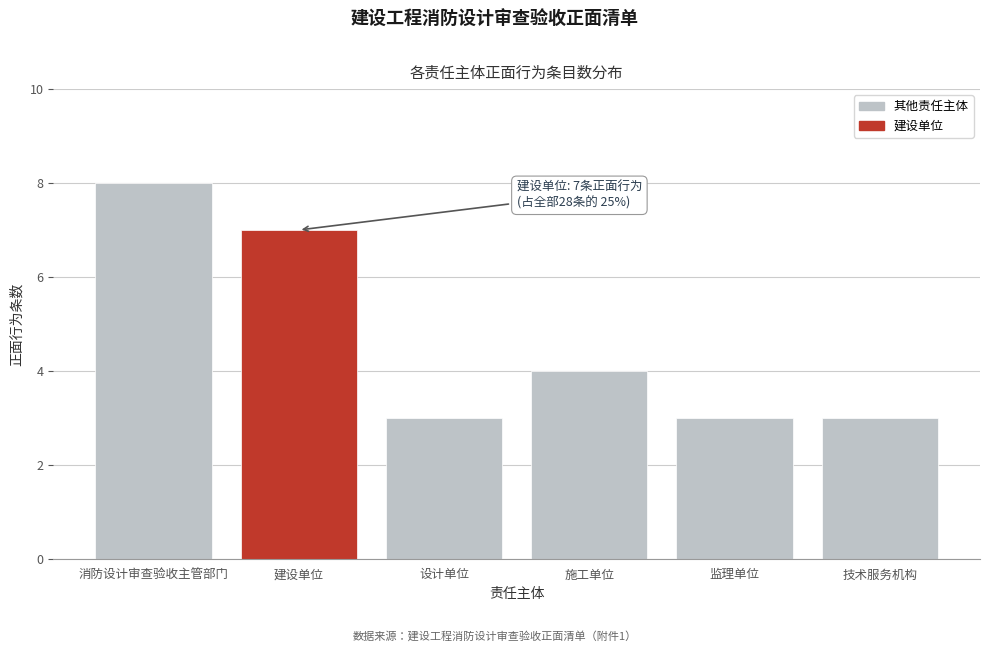

Reading left to right, extract all data points from this chart.

消防设计审查验收主管部门=8	建设单位=7	设计单位=3	施工单位=4	监理单位=3	技术服务机构=3